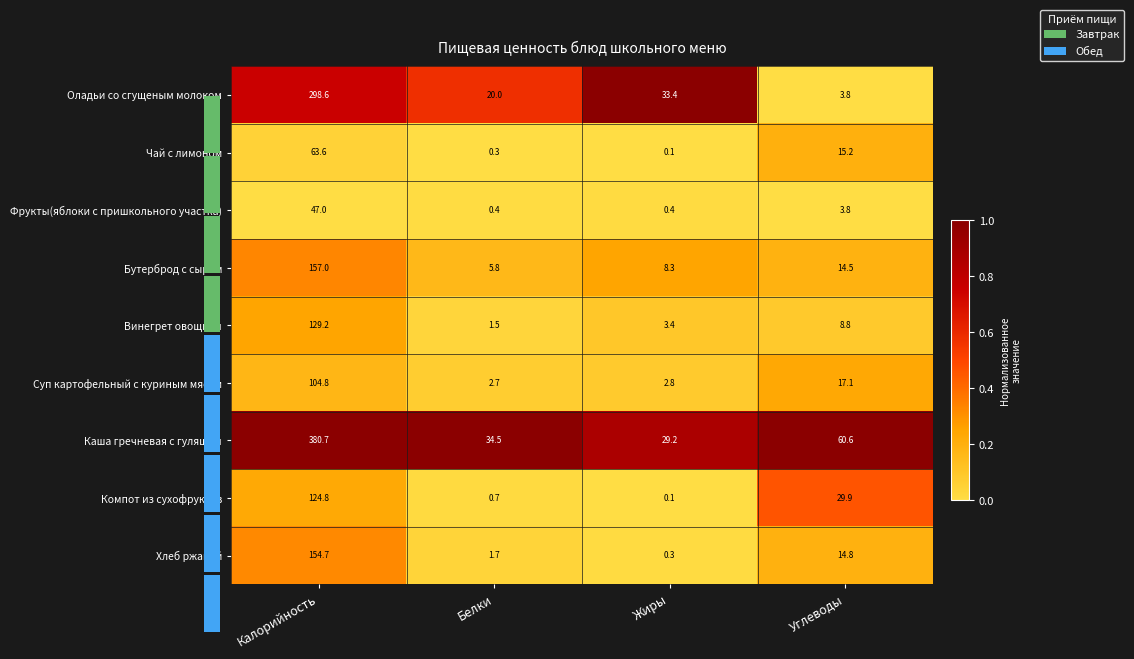

Reading left to right, list all the values displayed in this chart.

Оладьи со сгущеным молоком: Калорийность=298.6	Белки=20.0	Жиры=33.4	Углеводы=3.8
Чай с лимоном: Калорийность=63.6	Белки=0.3	Жиры=0.1	Углеводы=15.2
Фрукты(яблоки с пришкольного участка): Калорийность=47.0	Белки=0.4	Жиры=0.4	Углеводы=3.8
Бутерброд с сыром: Калорийность=157.0	Белки=5.8	Жиры=8.3	Углеводы=14.5
Винегрет овощной: Калорийность=129.2	Белки=1.5	Жиры=3.4	Углеводы=8.8
Суп картофельный с куриным мясом: Калорийность=104.8	Белки=2.7	Жиры=2.8	Углеводы=17.1
Каша гречневая с гуляшом: Калорийность=380.7	Белки=34.5	Жиры=29.2	Углеводы=60.6
Компот из сухофруктов: Калорийность=124.8	Белки=0.7	Жиры=0.1	Углеводы=29.9
Хлеб ржаной: Калорийность=154.7	Белки=1.7	Жиры=0.3	Углеводы=14.8